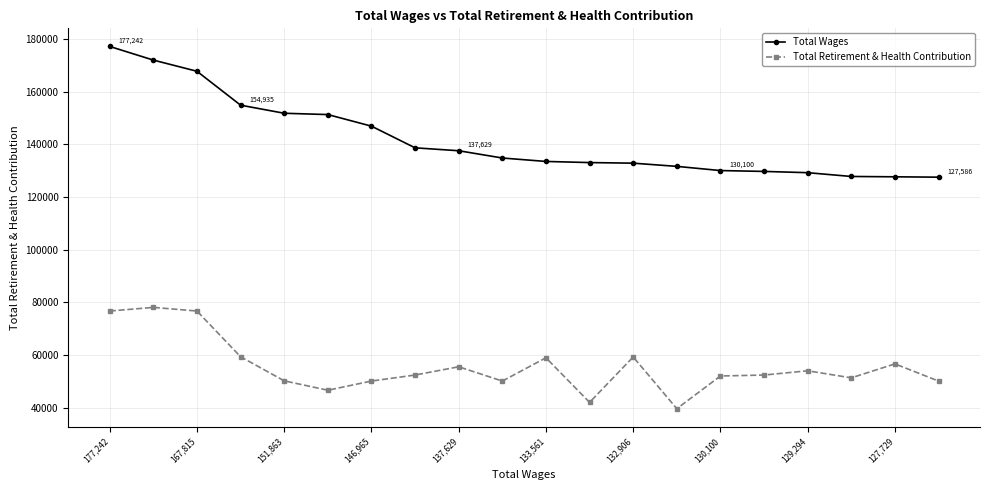

Rank the series by their average value, from lowest to highest.

Total Retirement & Health Contribution, Total Wages